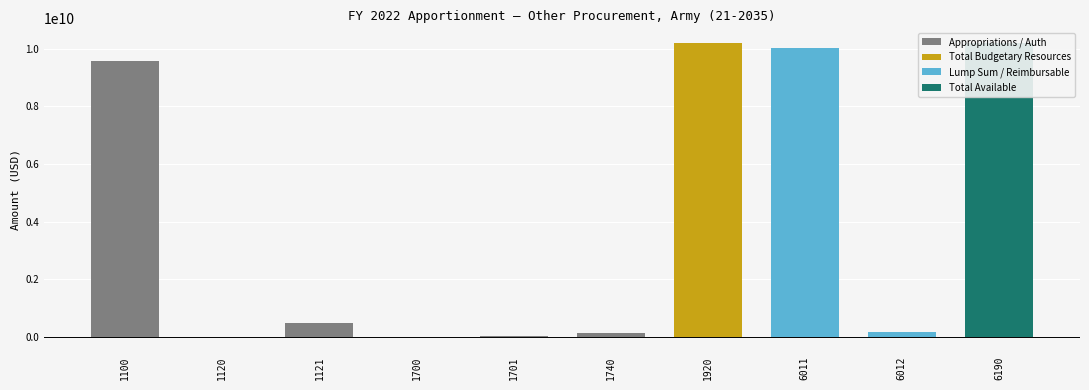

What is the sum of all values?

40817280000